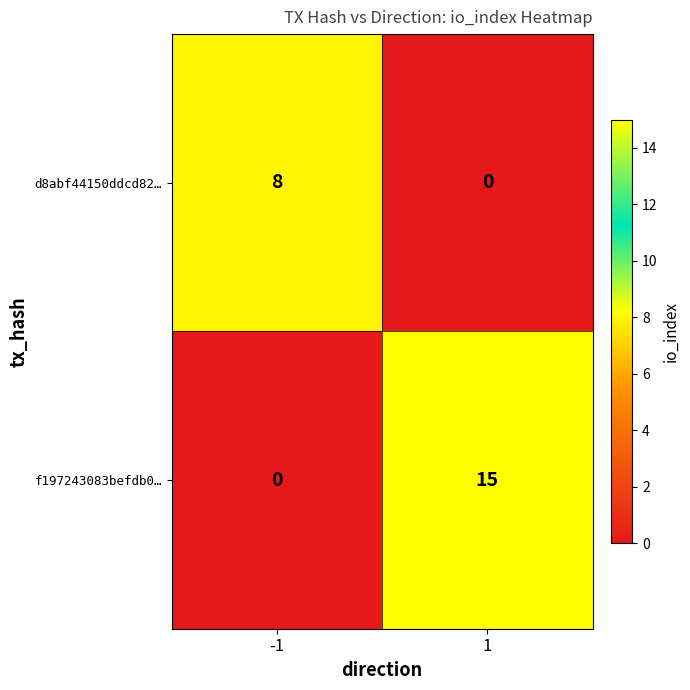

What is the maximum value shown in the chart?

15